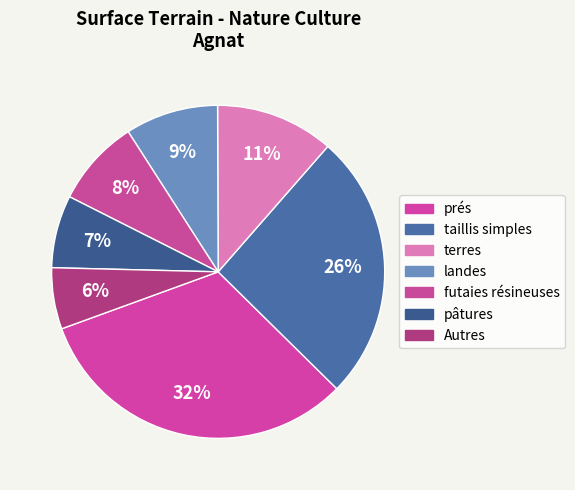

Count the number of slices in the pie.

7